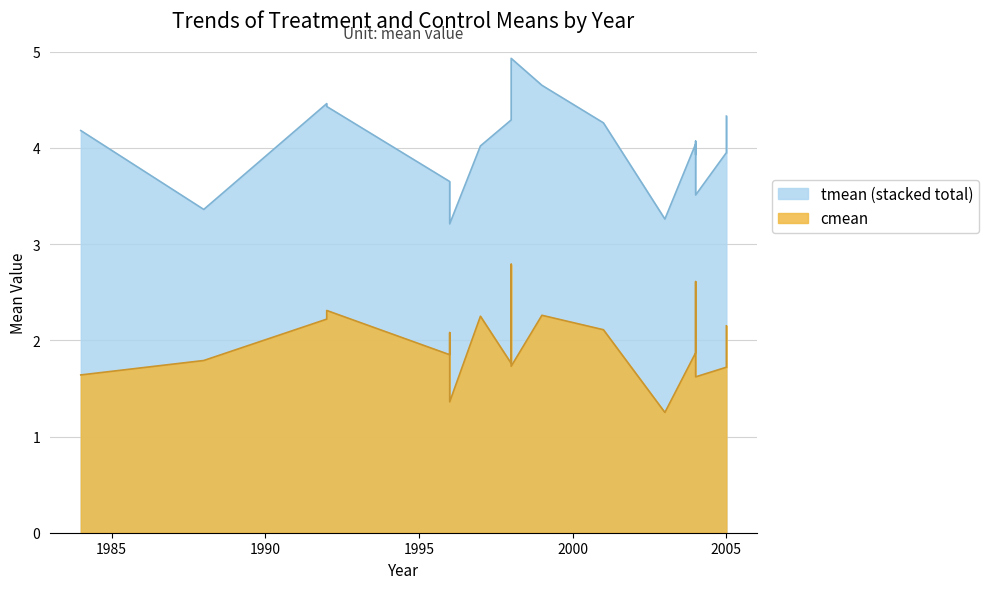

What is the average value?

2.0